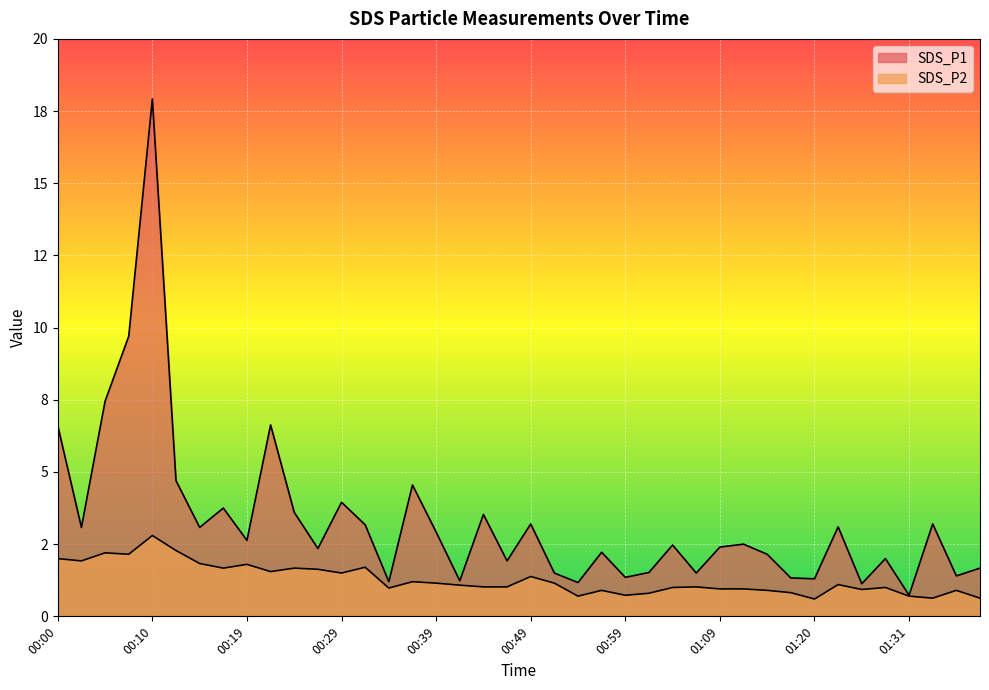

What is the greatest value displayed?

17.9